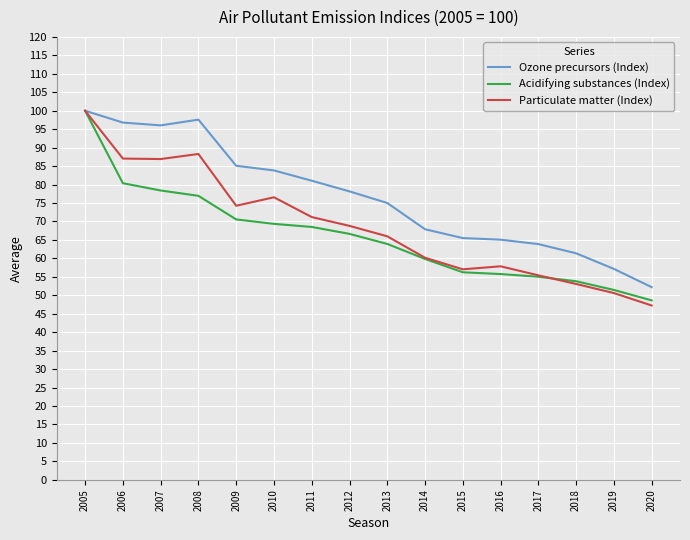

What is the difference between the highest and lowest values at 2009?

14.5